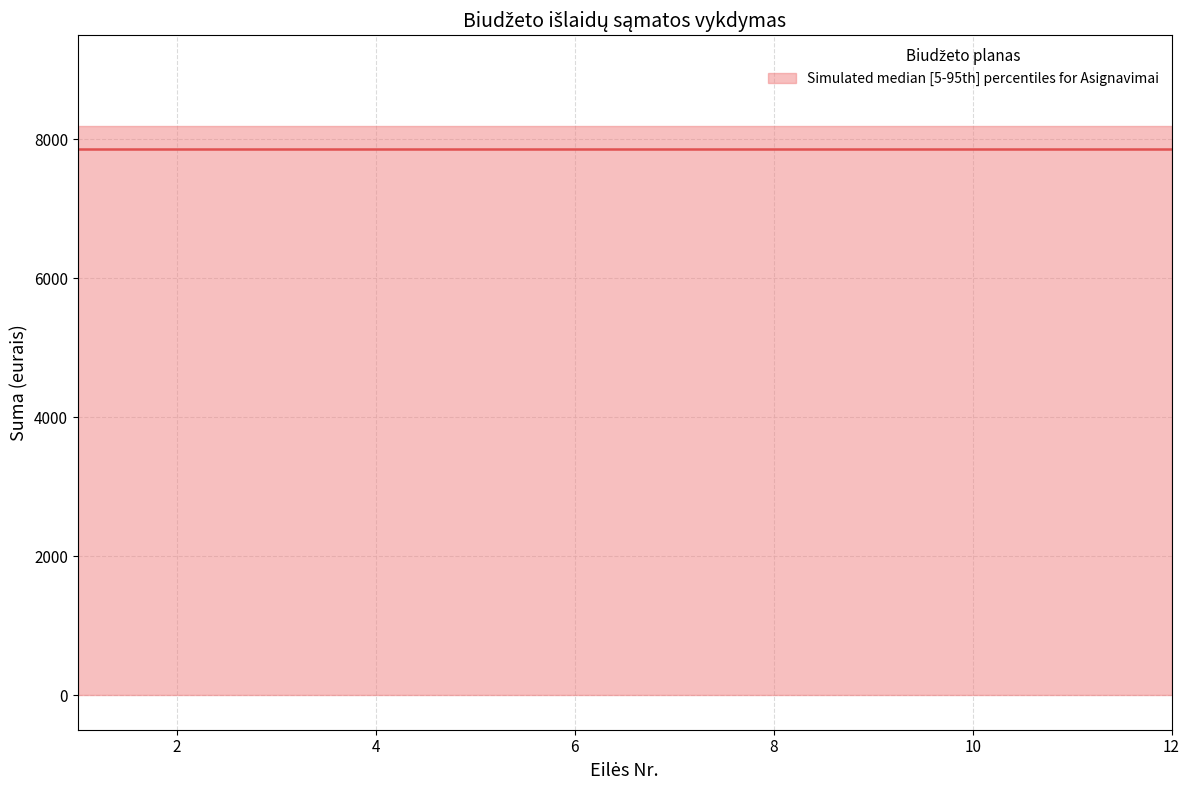

Reading left to right, transcribe all the data shown in this chart.

upper: 8200.0	8200.0	8200.0	8200.0	8200.0	8200.0	8200.0	8200.0	8200.0	8200.0	8200.0	8200.0
median: 7862.8	7862.8	7862.8	7862.8	7862.8	7862.8	7862.8	7862.8	7862.8	7862.8	7862.8	7862.8
lower: 0.0	0.0	0.0	0.0	0.0	0.0	0.0	0.0	0.0	0.0	0.0	0.0